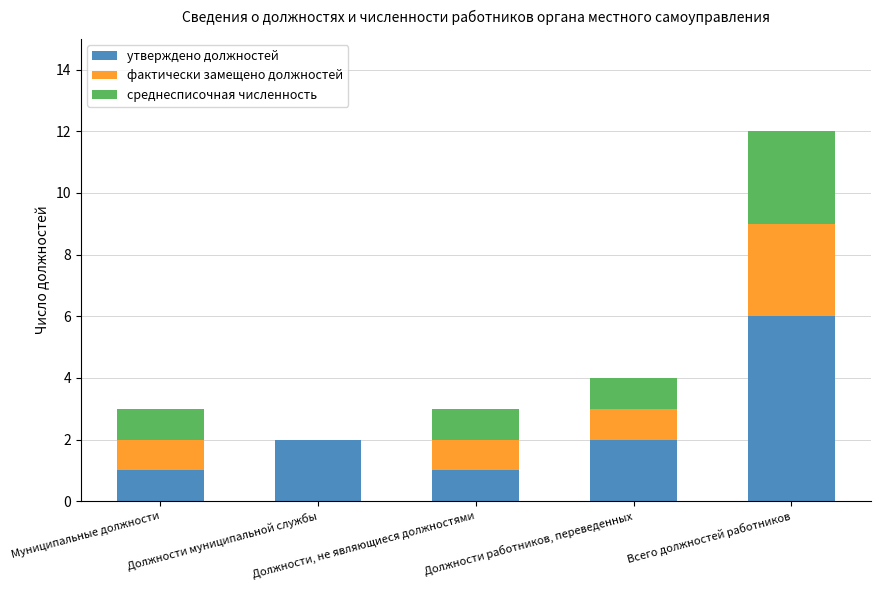

What is the maximum value for утверждено должностей?

6